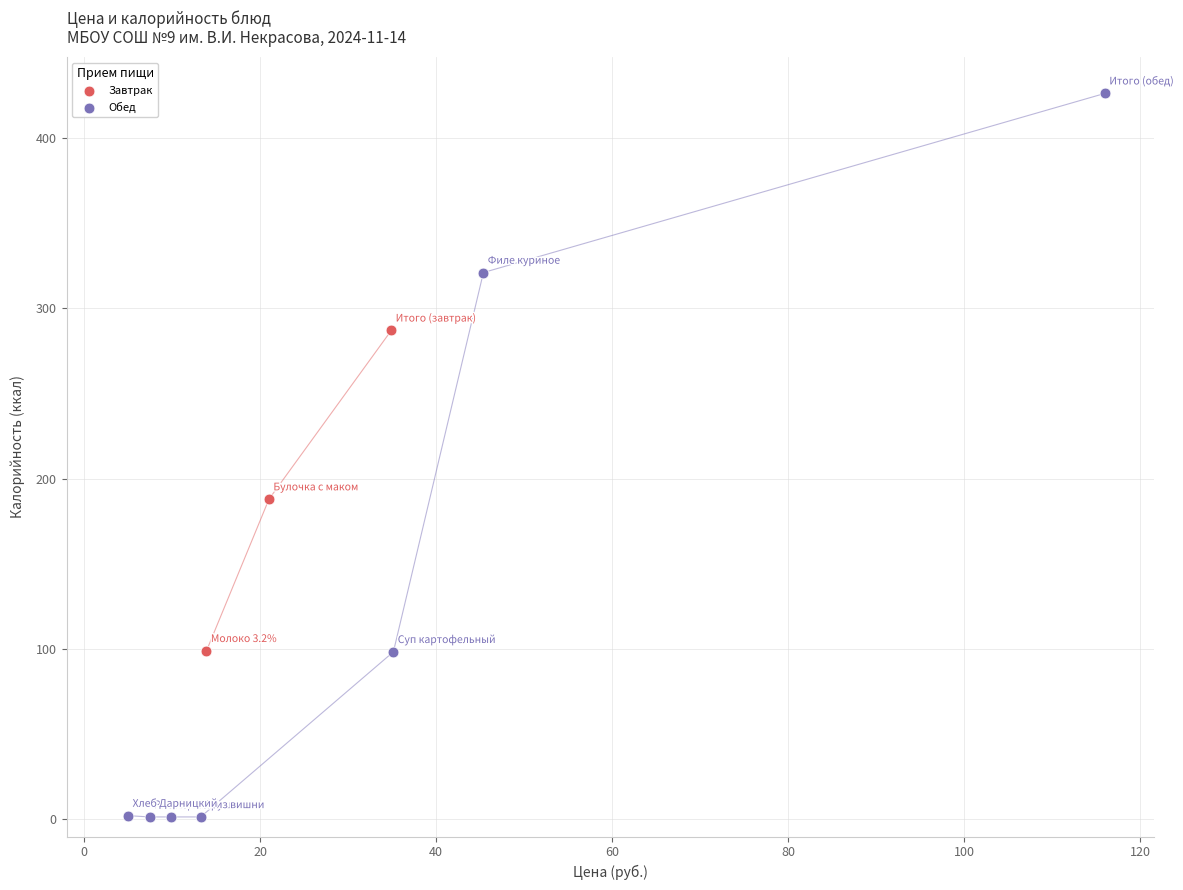

Which series reaches the maximum Y coordinate?

Обед